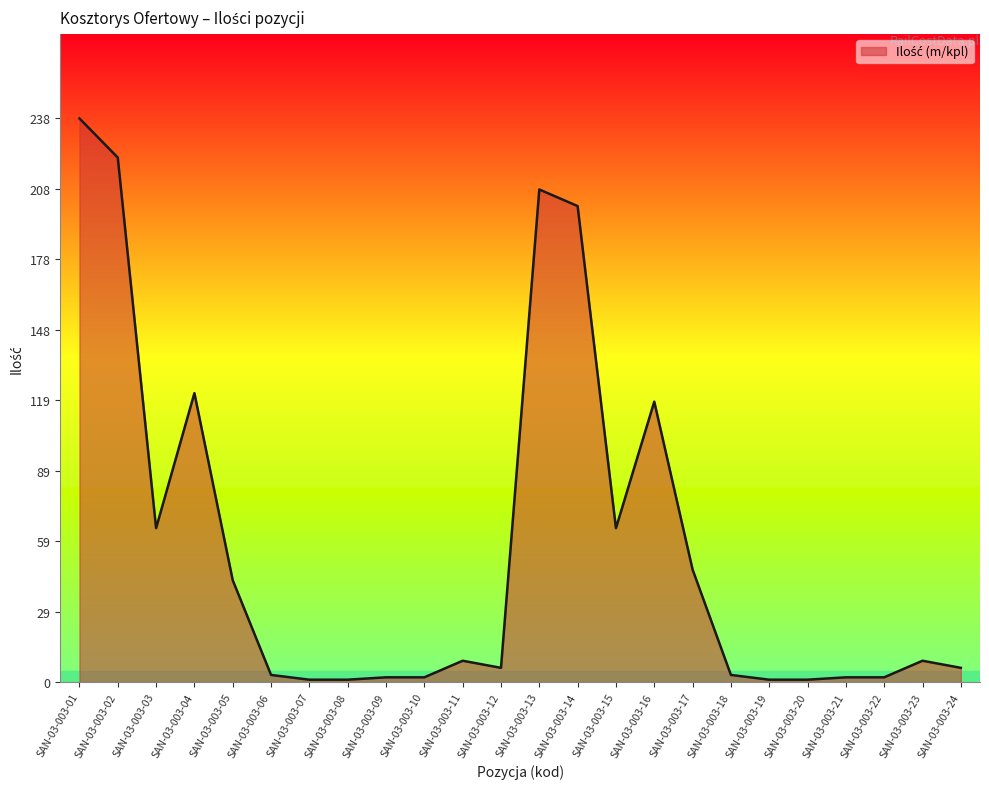

The chart shows a value of 118.4 at SAN-03-003-16. True or false?

True